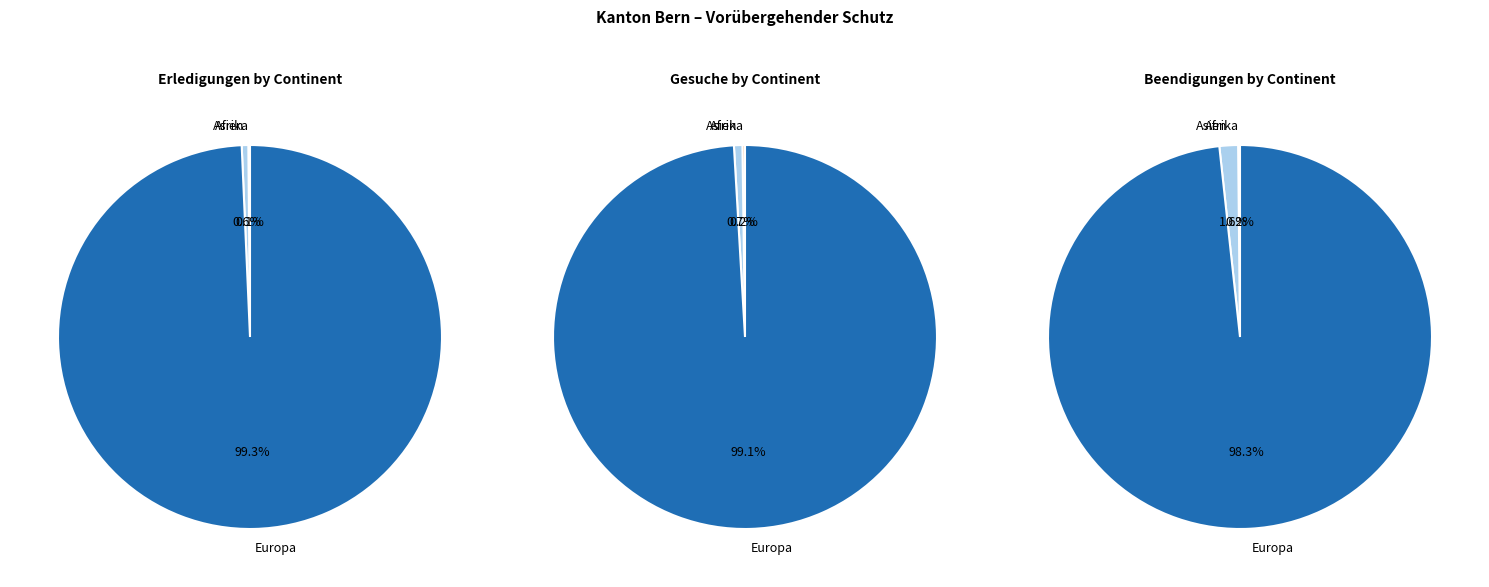

True or false: Ozeanien accounts for 7% of the total.

False